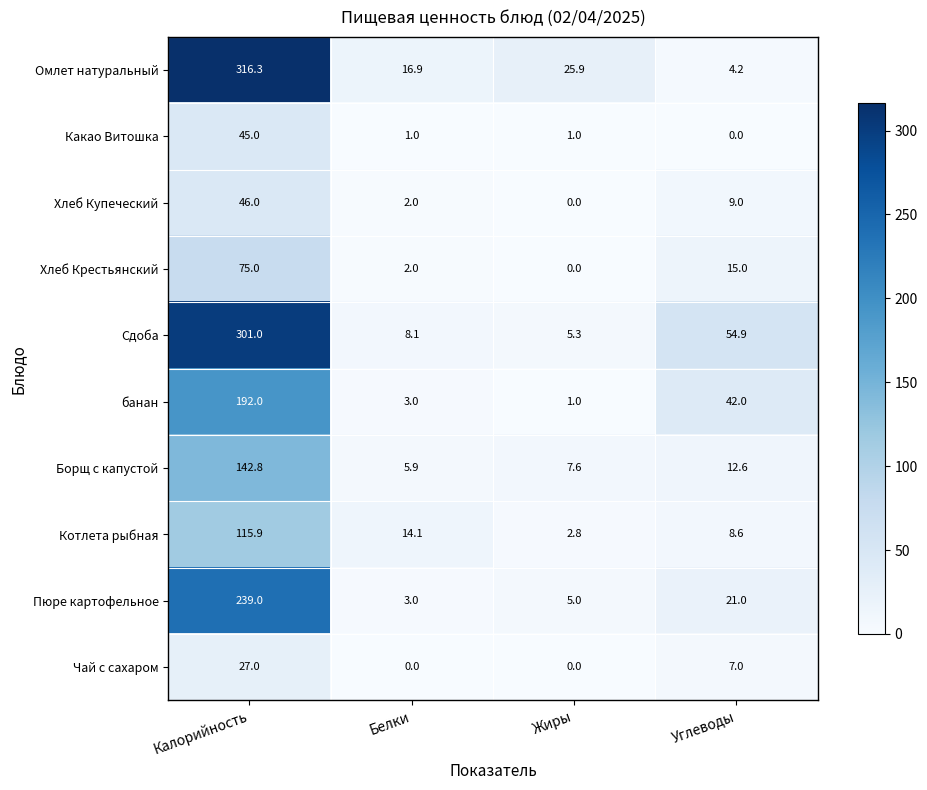

What is the maximum value shown in the chart?

316.3